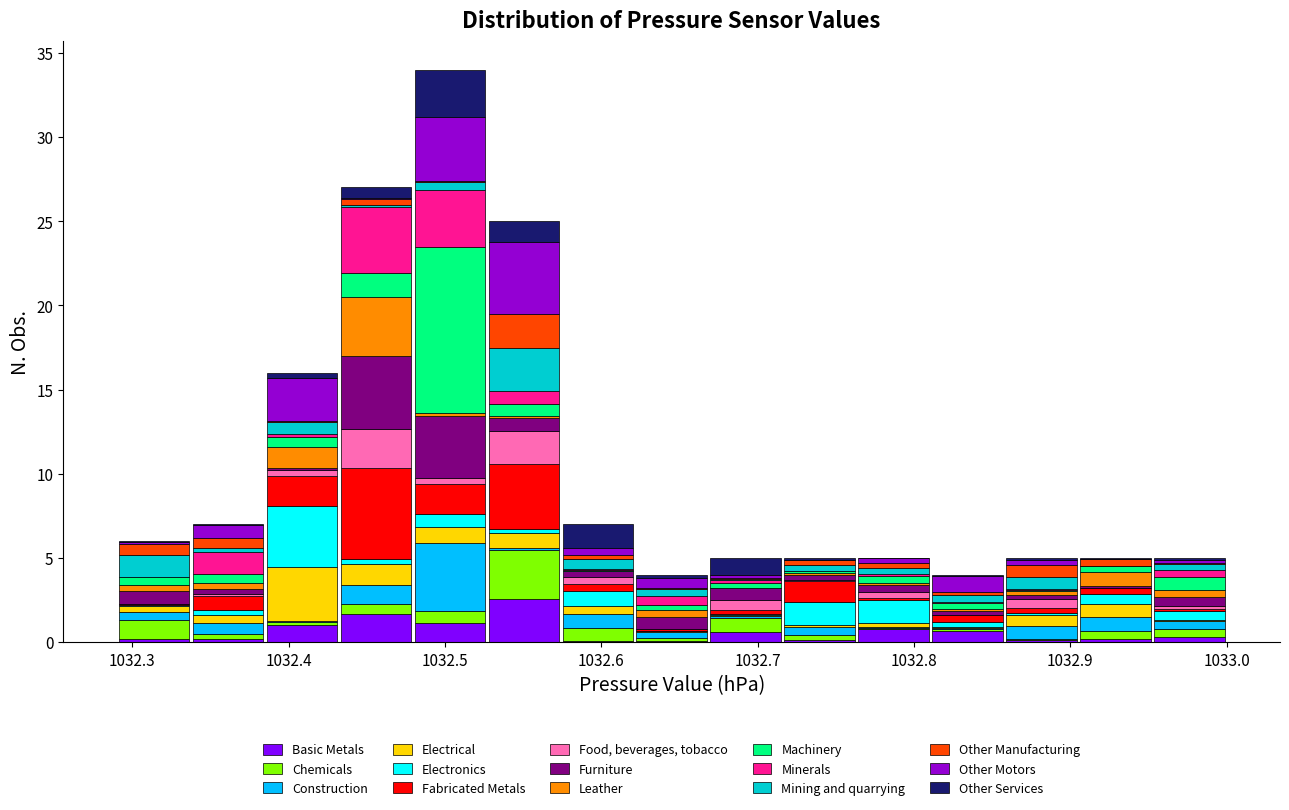

Reading left to right, transcribe this chart: for each stacked bar, give the range it covers on the x-axis and its total height. Neither the bar edges nor the heights are printed on the chart, so give them approximately, as read against the axes.

1032.29 to 1032.34: 6
1032.34 to 1032.38: 7
1032.38 to 1032.43: 16
1032.43 to 1032.48: 27
1032.48 to 1032.53: 34
1032.53 to 1032.57: 25
1032.57 to 1032.62: 7
1032.62 to 1032.67: 4
1032.67 to 1032.72: 5
1032.72 to 1032.76: 5
1032.76 to 1032.81: 5
1032.81 to 1032.86: 4
1032.86 to 1032.91: 5
1032.91 to 1032.95: 5
1032.95 to 1033.00: 5